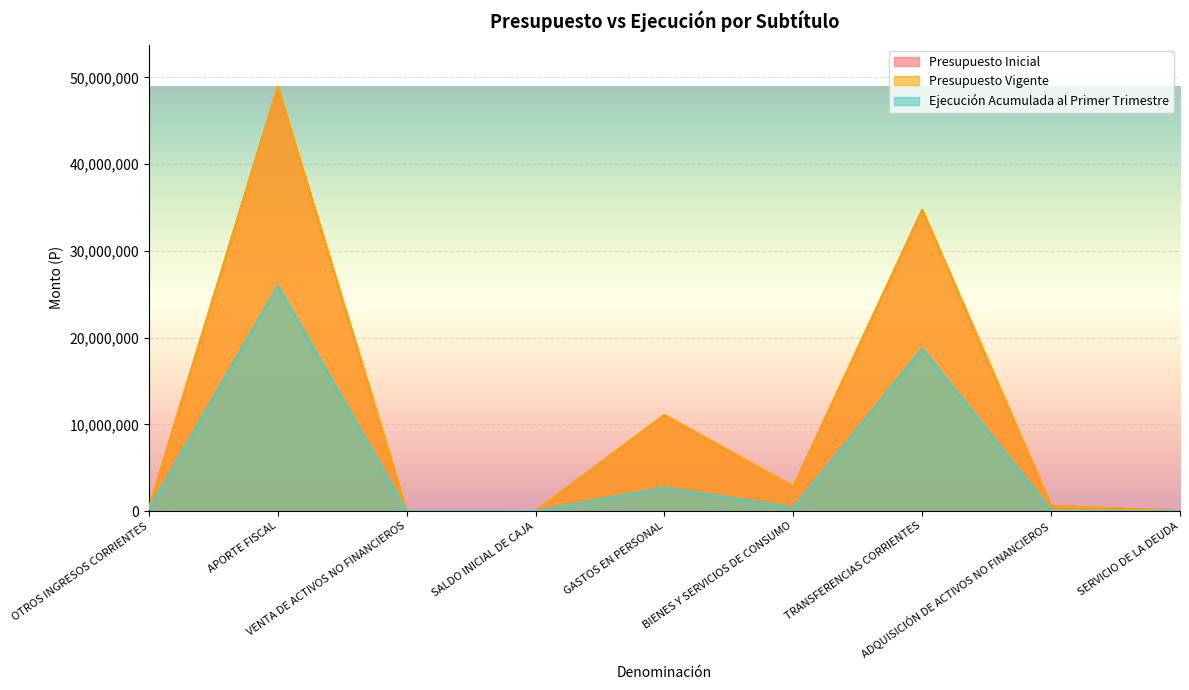

How many categories are shown in the chart?

9